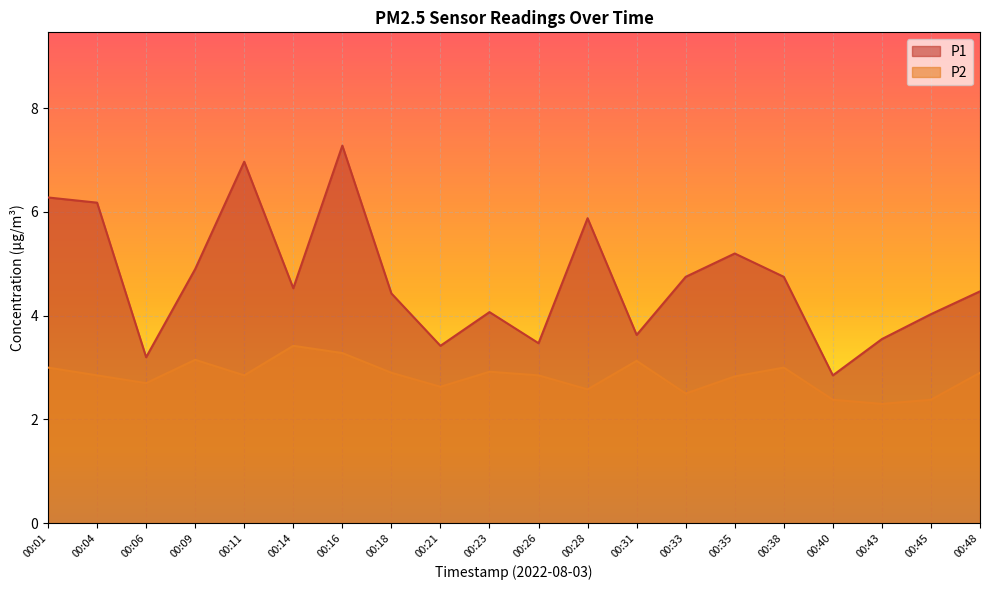

The P2 series shows 1.9 at 00:18. True or false?

False